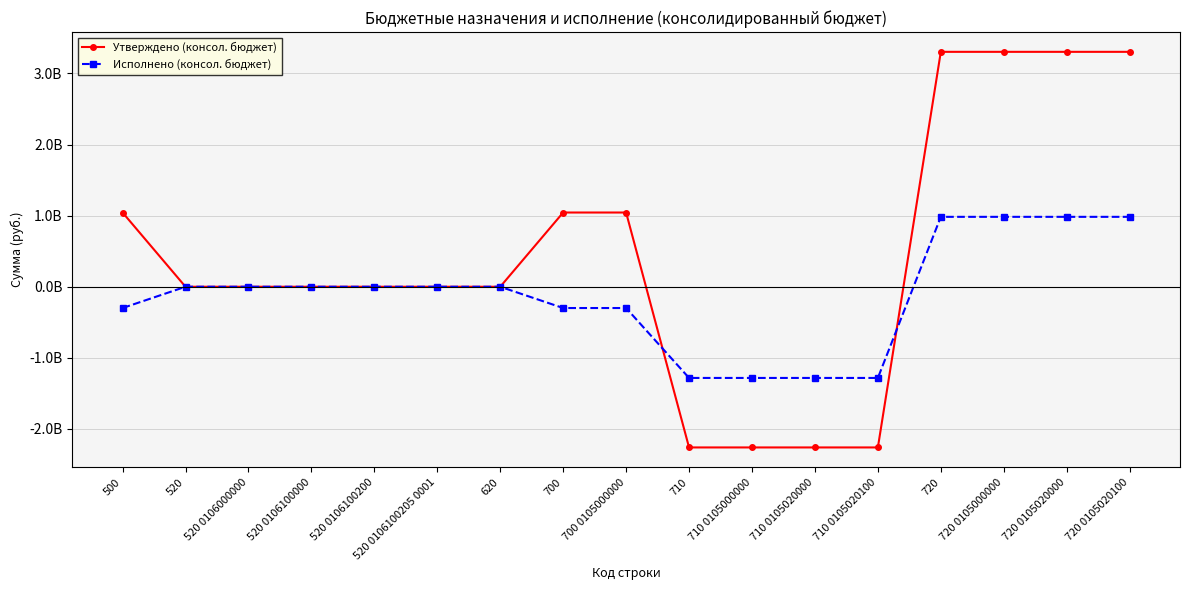

Between 520 0106100200 and 720 0105000000, which series saw the biggest shift?

Утверждено (консол. бюджет)